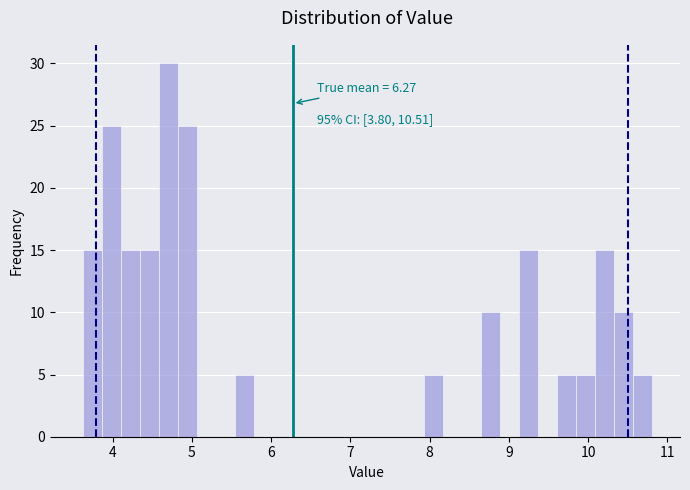

Read against the x-axis, roughly where is the centre of the tallest bar?

4.7